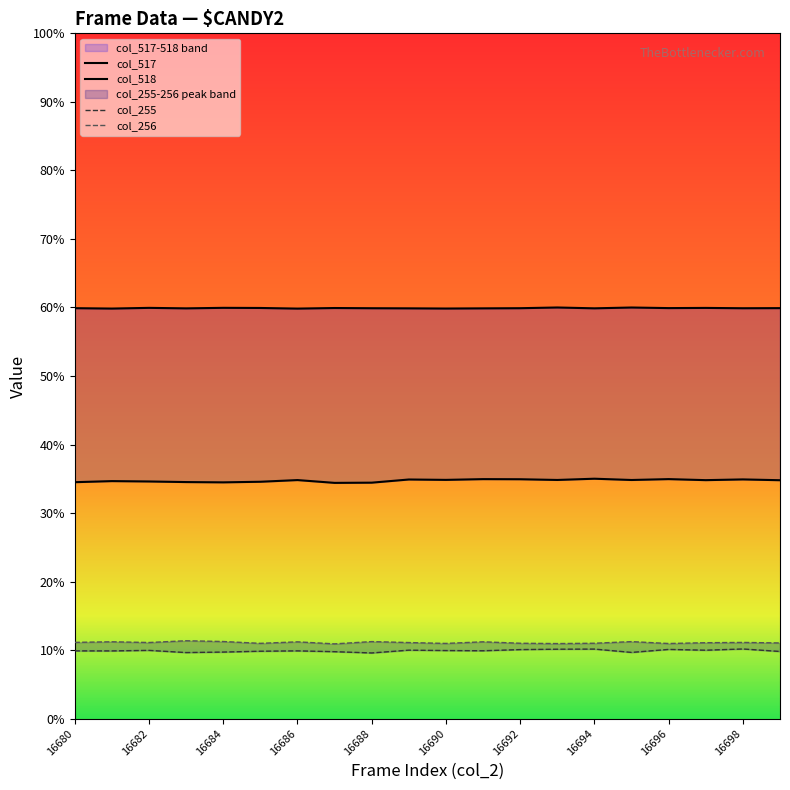

Where is the first local maximum for col_518?

16682